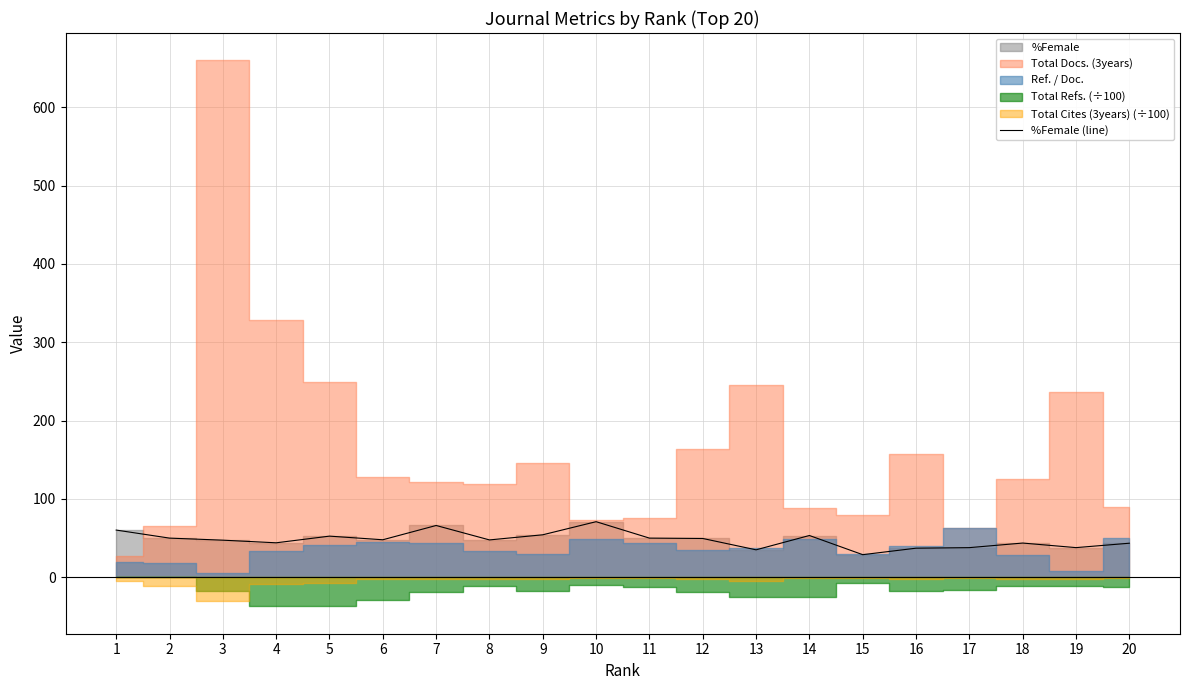

How many lines are shown in the chart?

1